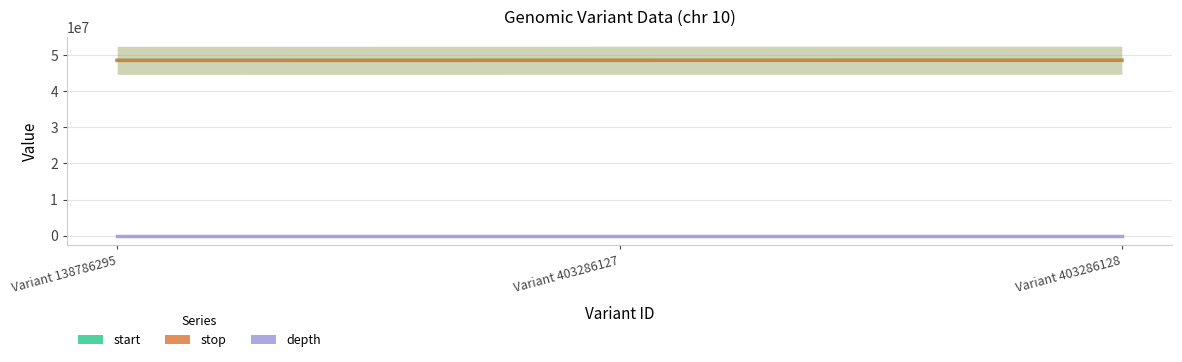

What is the minimum value for start?

48567693